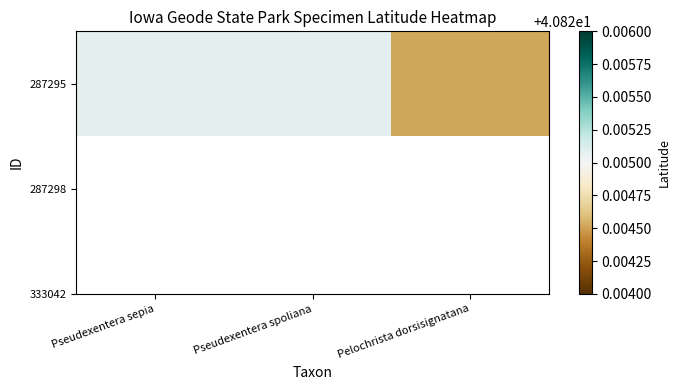

The chart shows a value of 17.1 at Pelochrista dorsisignatana. True or false?

False